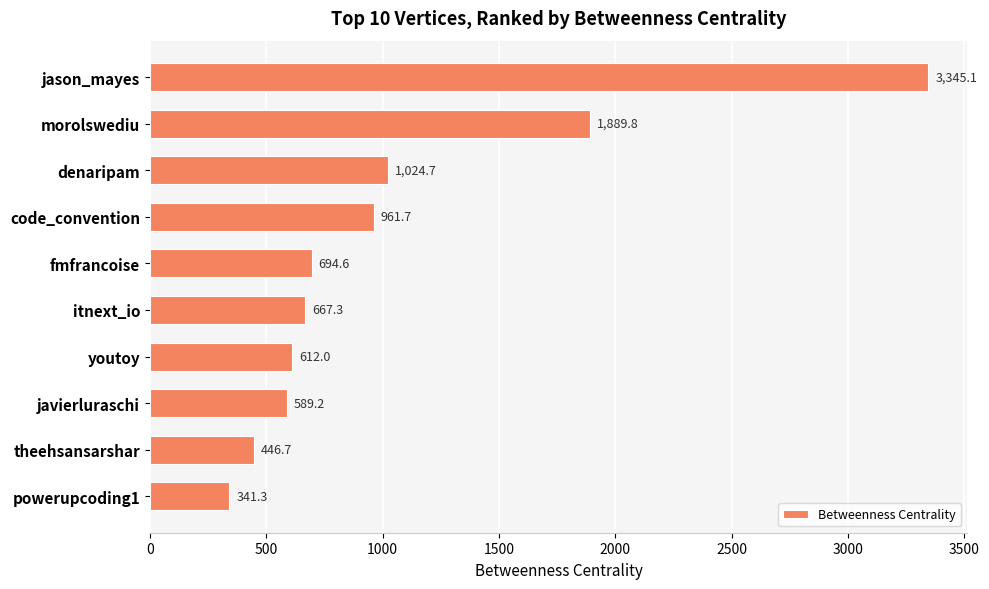

What is the maximum value shown in the chart?

3345.1